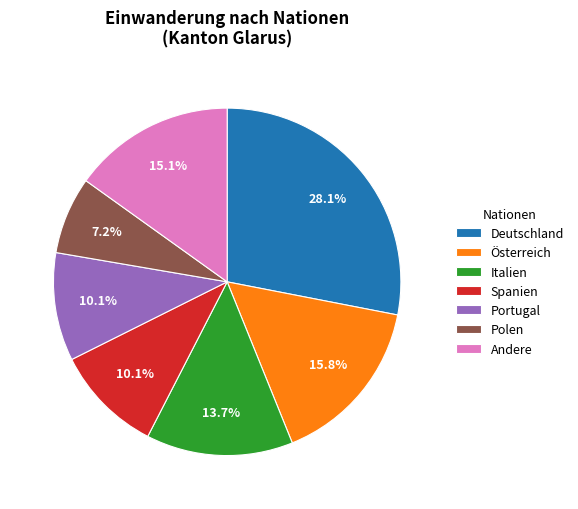

Do Österreich and Andere together represent more than half of the pie?

No